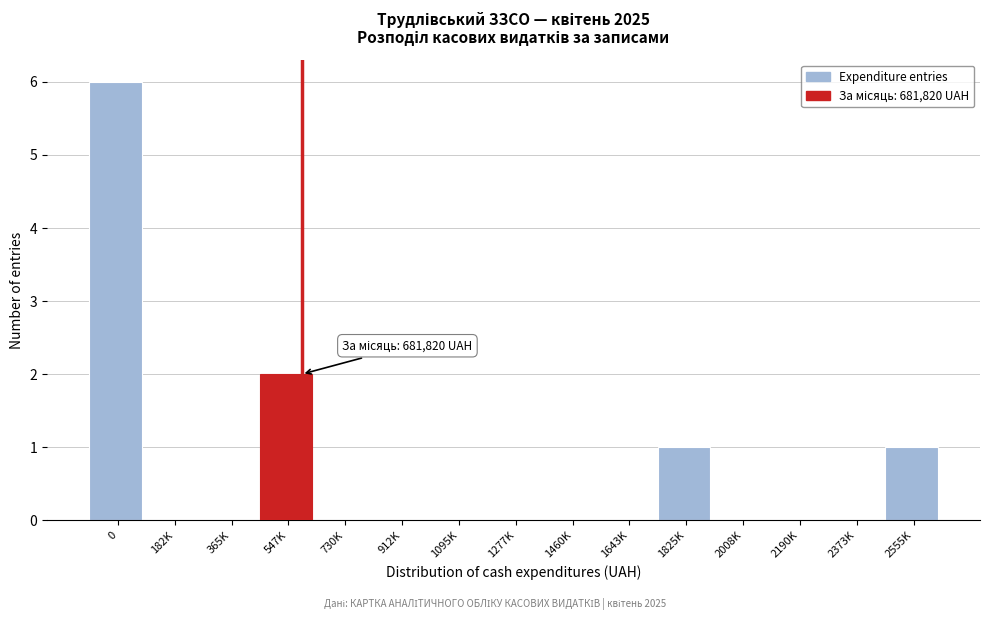

Reading left to right, extract all data points from this chart.

0=6	182K=0	365K=0	547K=2	730K=0	912K=0	1095K=0	1277K=0	1460K=0	1643K=0	1825K=1	2008K=0	2190K=0	2373K=0	2555K=1